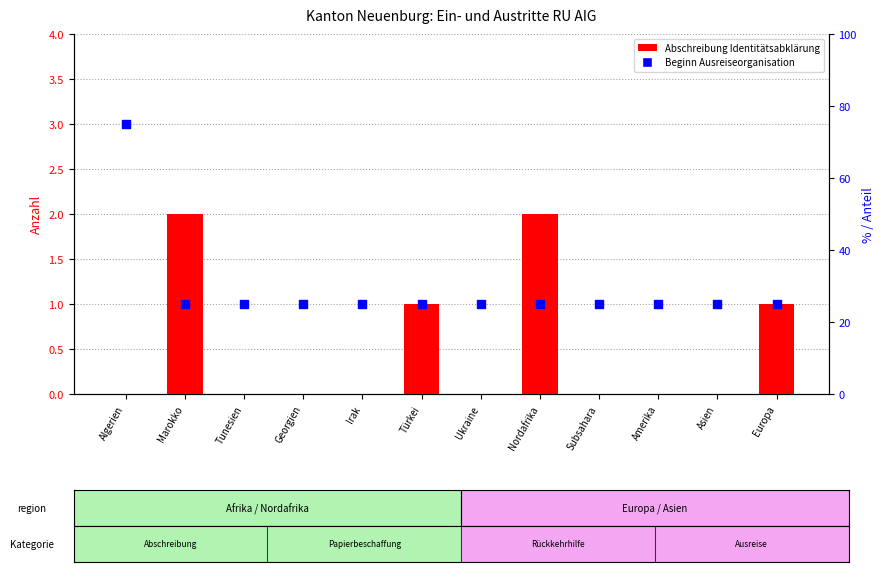

Which series has the largest Y range (max minus min)?

Papiere vorhanden (col_6)